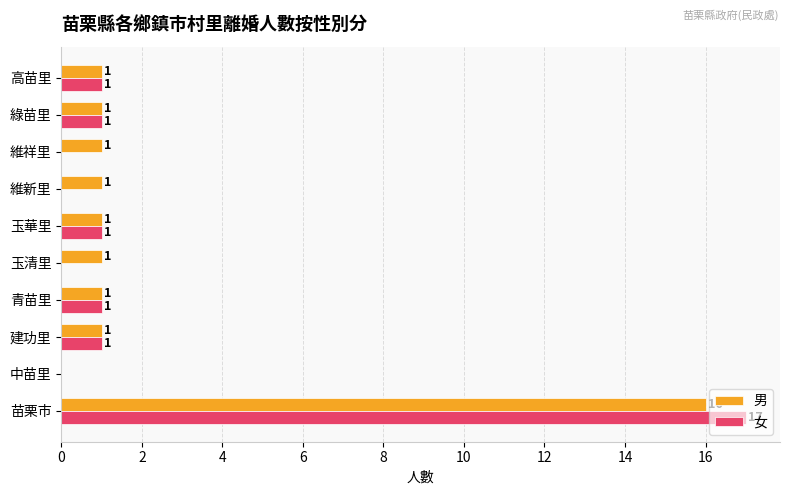

The 男 series shows 2 at 玉清里. True or false?

False